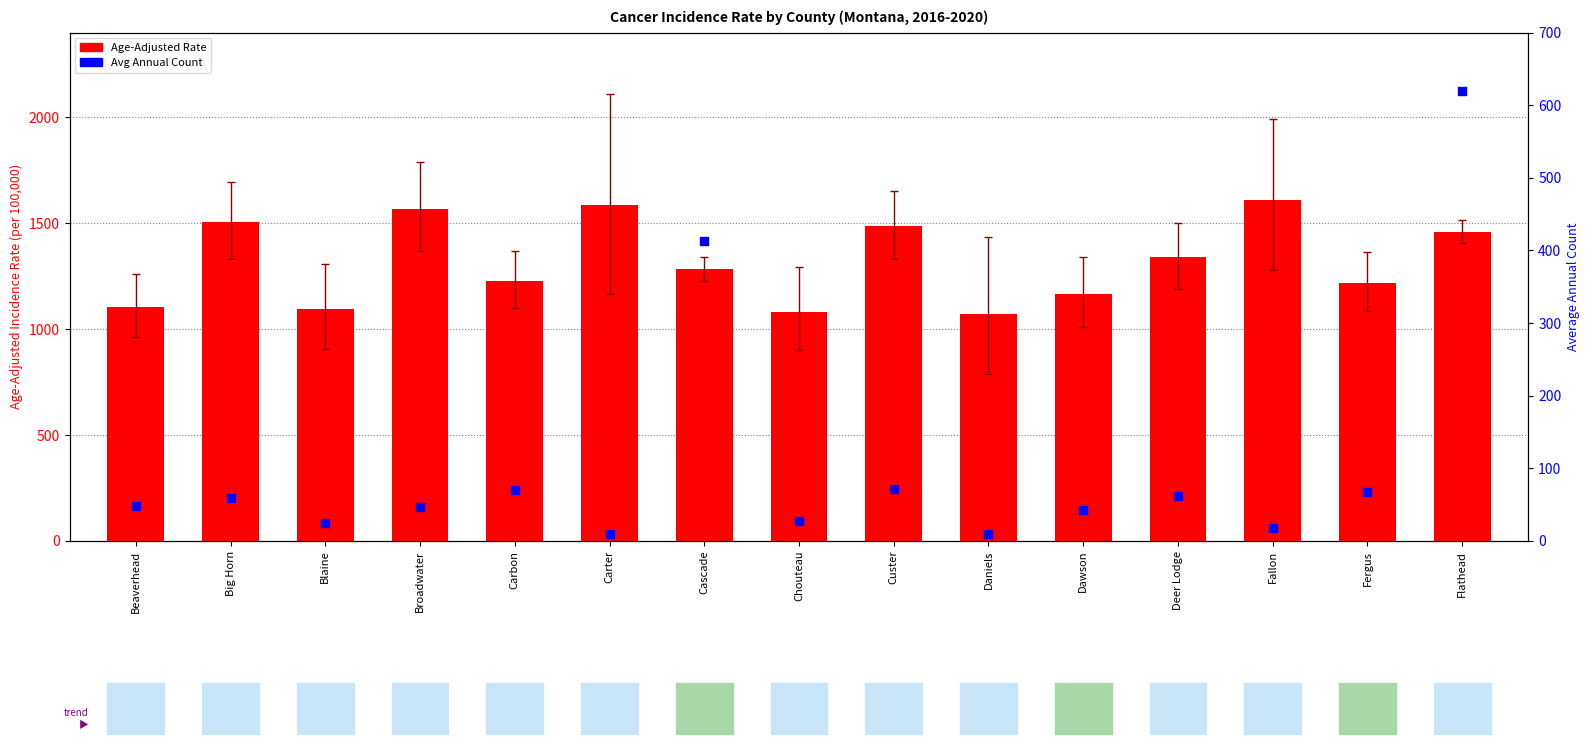

At which category is the sum across all series the highest?

Flathead